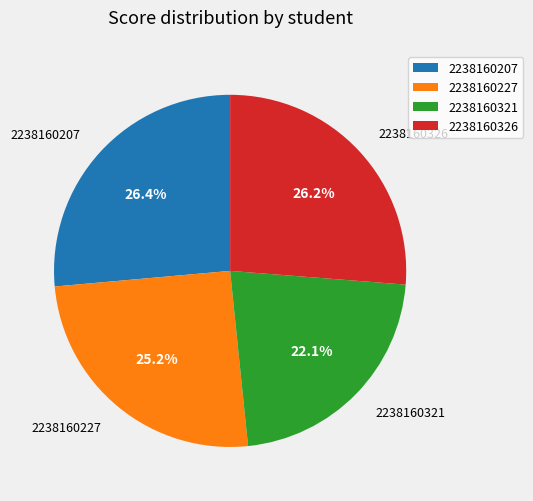

What percentage do 2238160207 and 2238160326 together represent?

52.7%